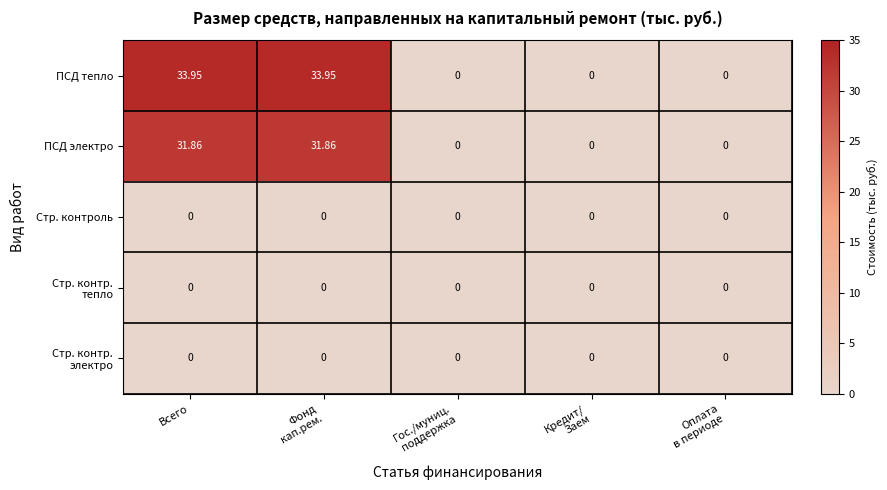

Which series has the largest total across all categories?

ПСД тепло